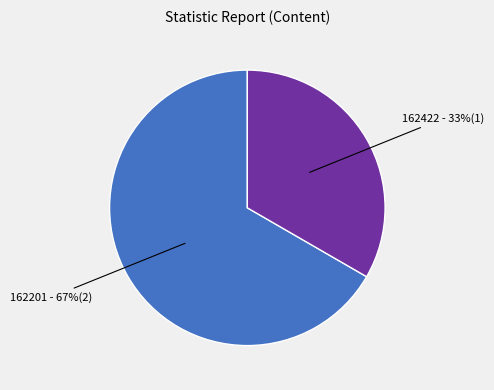

Do 162201 and 162422 together represent more than half of the pie?

Yes